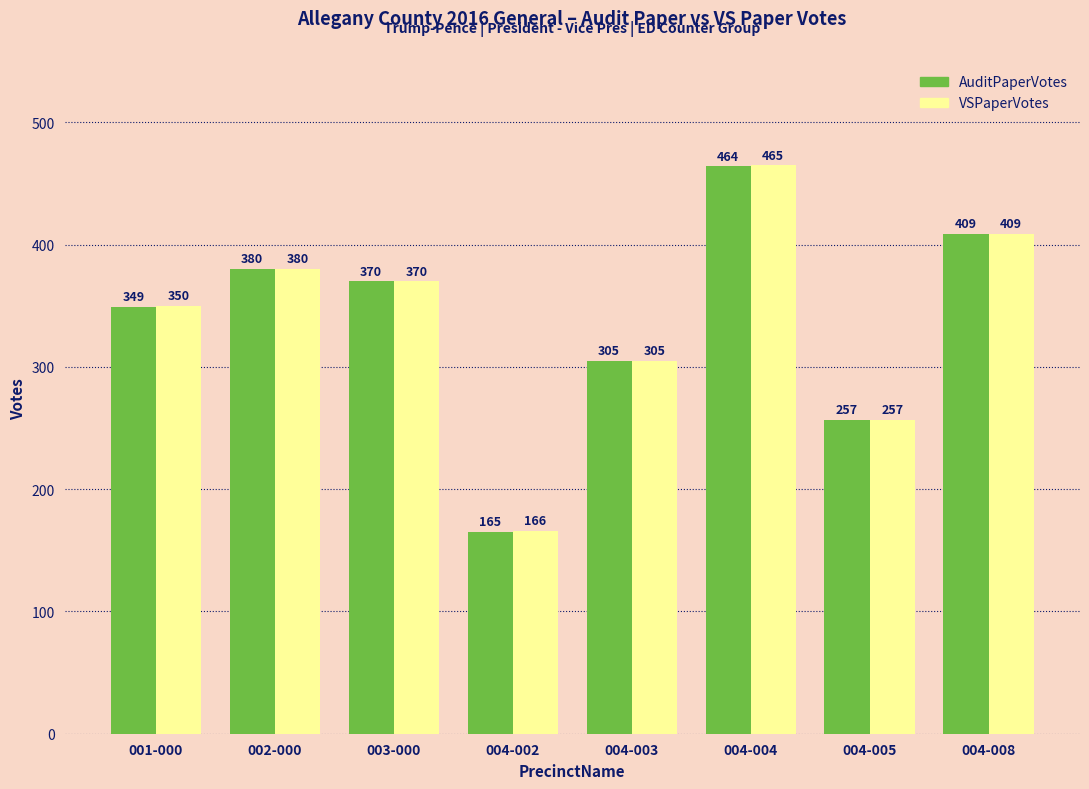

What is the average value of the AuditPaperVotes series?

337